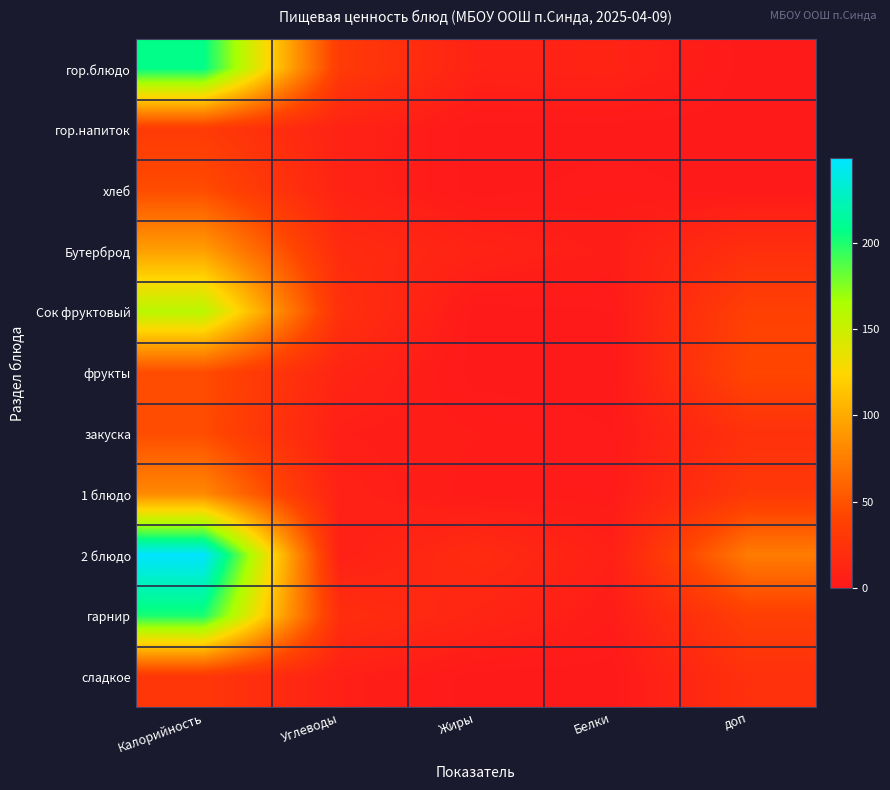

At how many categories does at least one series exceed 233?

1